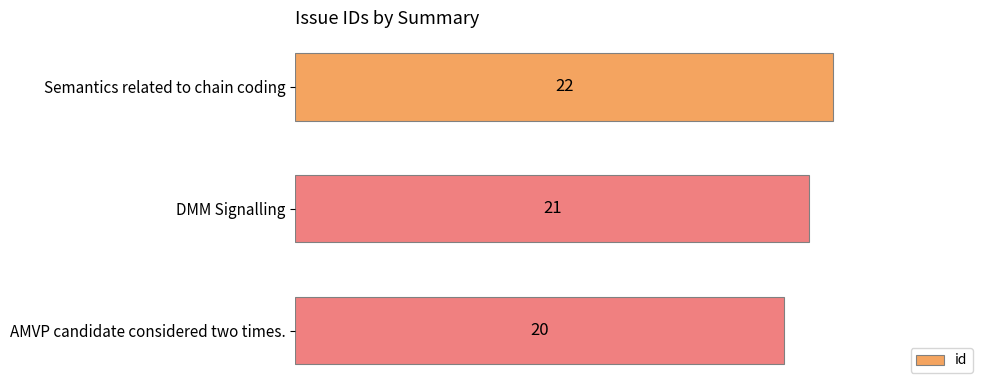

How many bars are there in total?

3